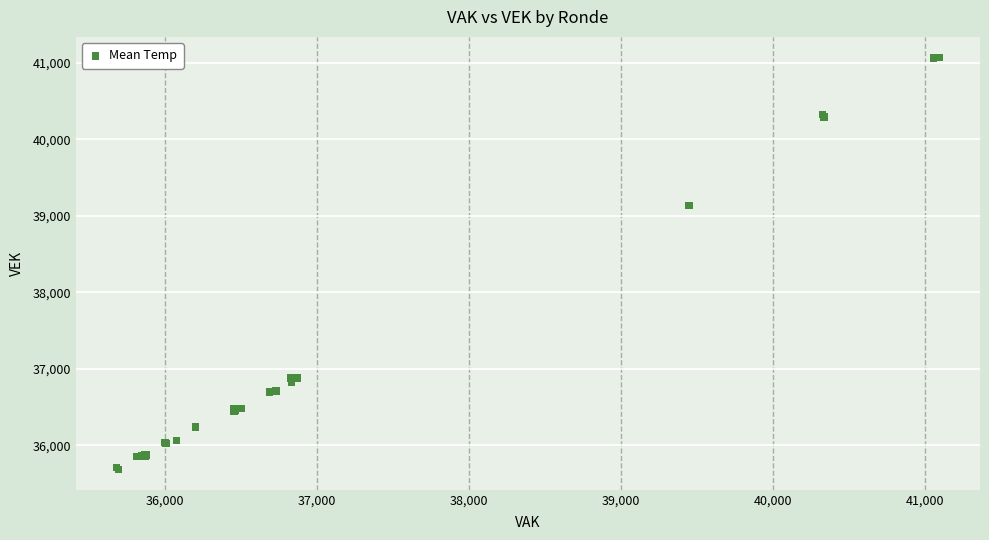

What Y value in the scatter plot is closest to 38378?

39139.2